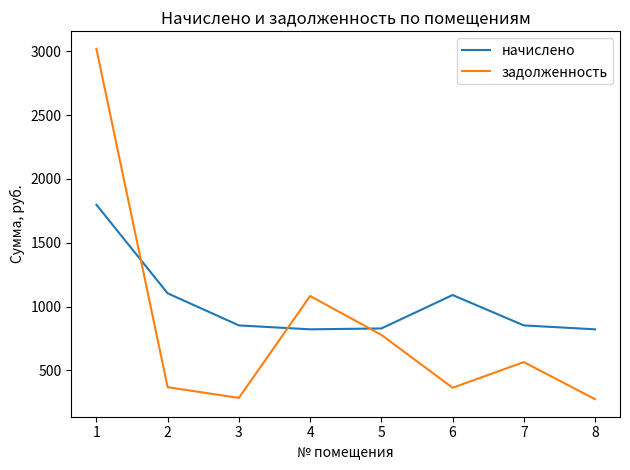

At which label does начислено first exceed 852?

1